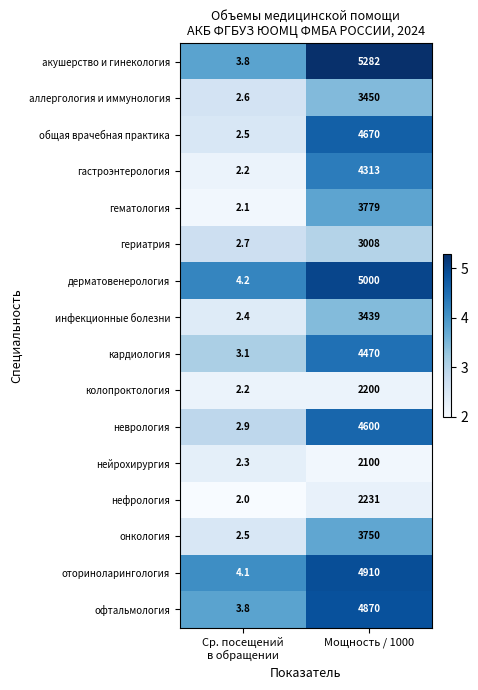

How many series are shown in this chart?

16